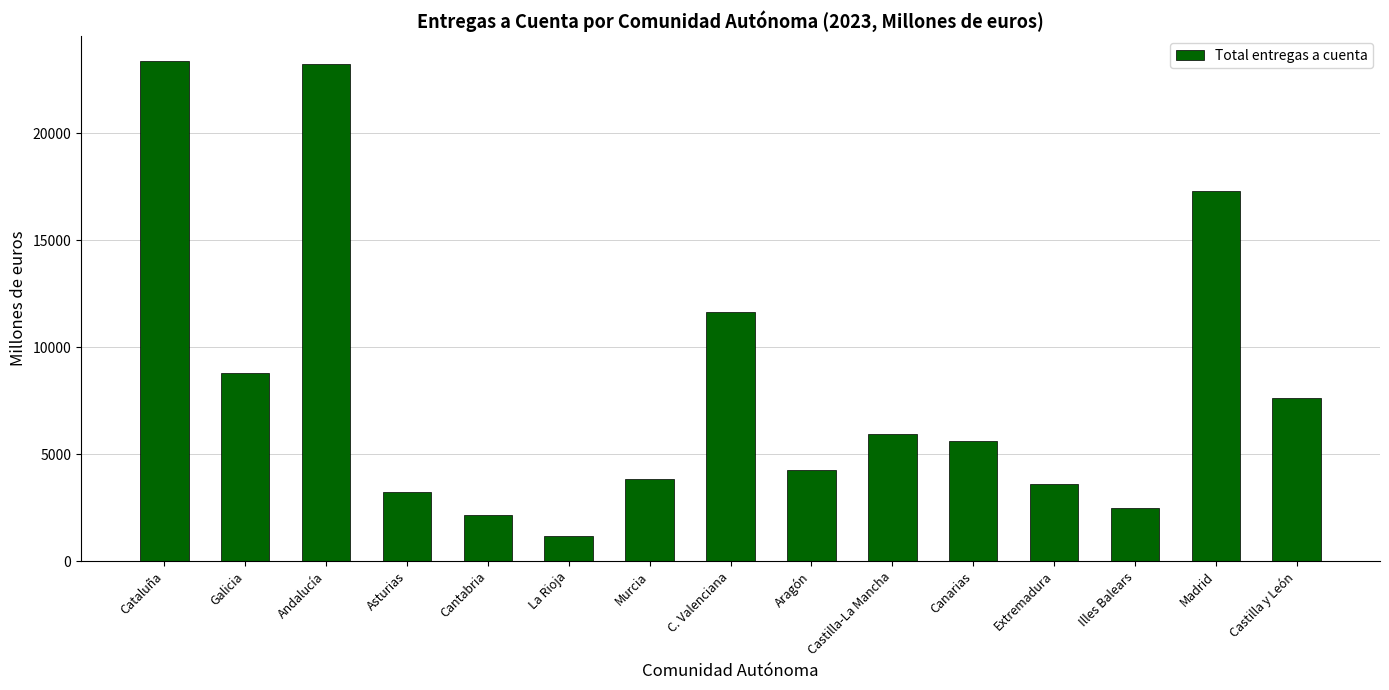

Where is the data nearest to the value 12272?

C. Valenciana